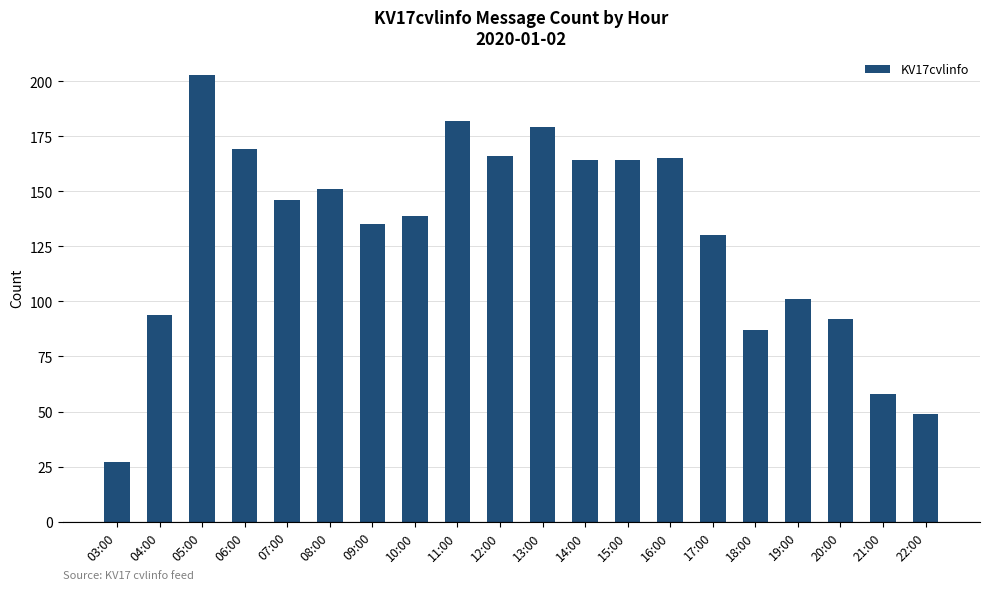

How many values are below 146?

10